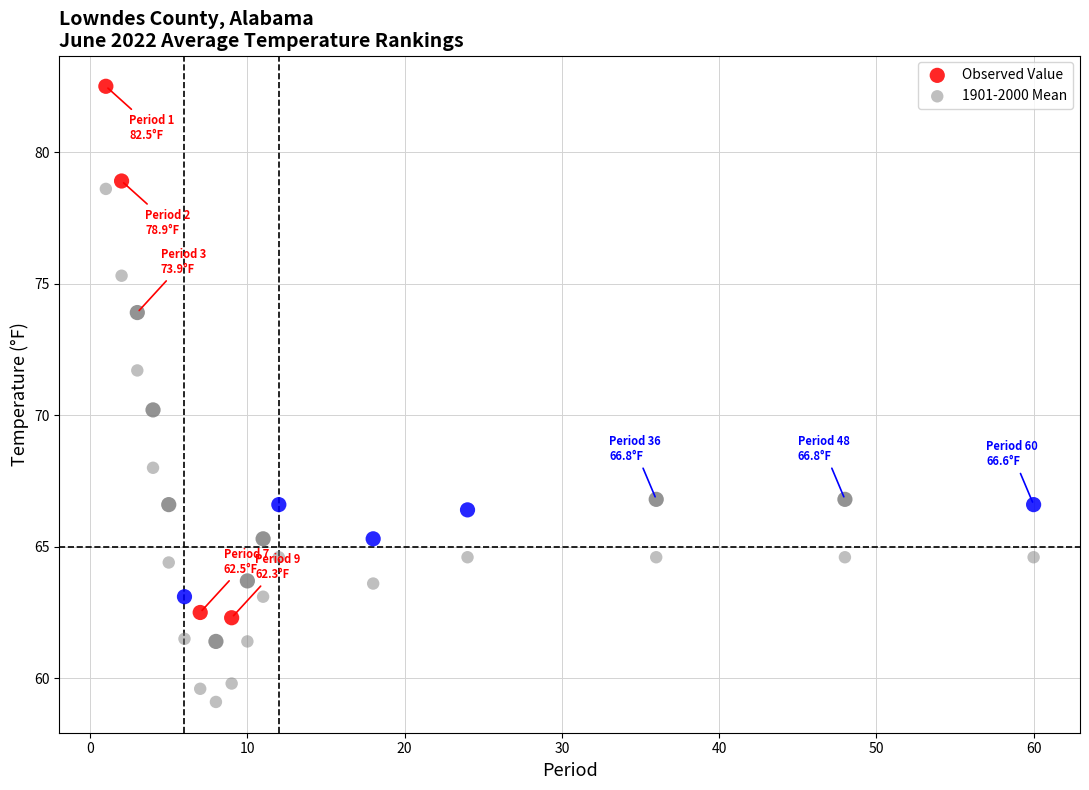

Across all data points, what is the range of X values (max minus min)?

59.0